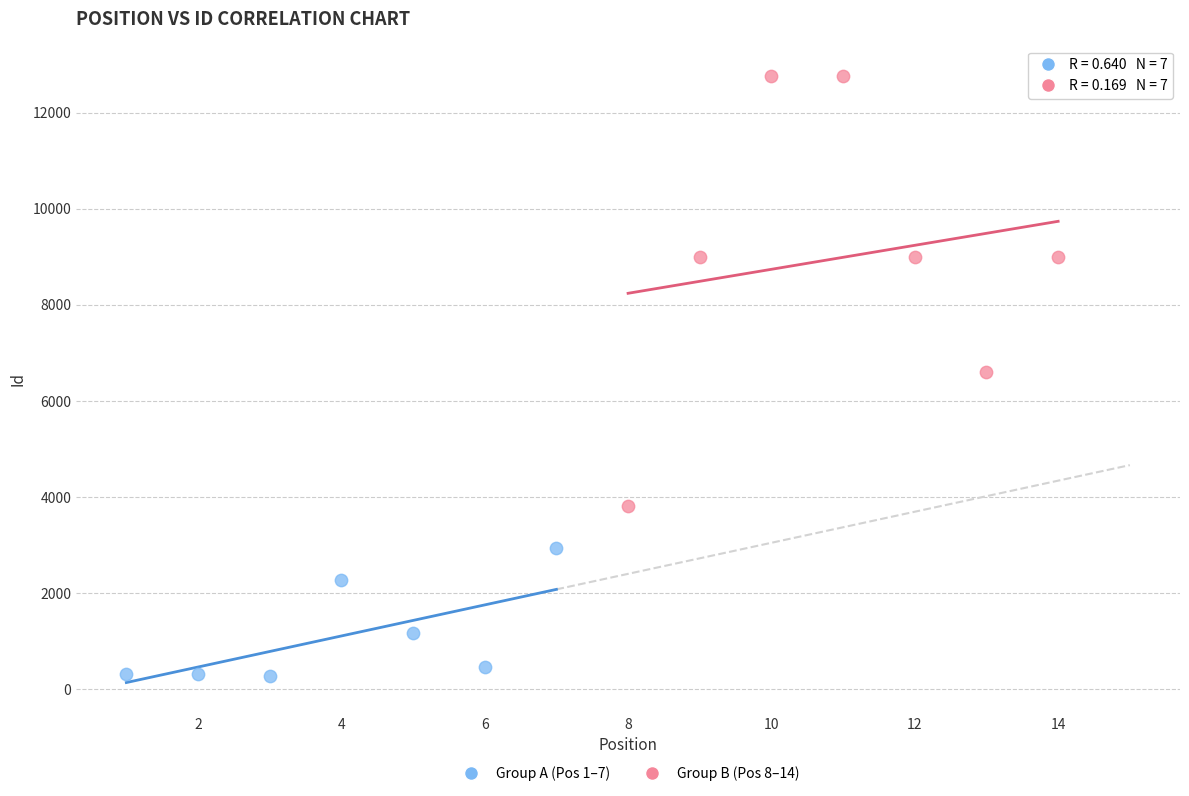

Which series has the largest Y range (max minus min)?

Group B (Pos 8–14)